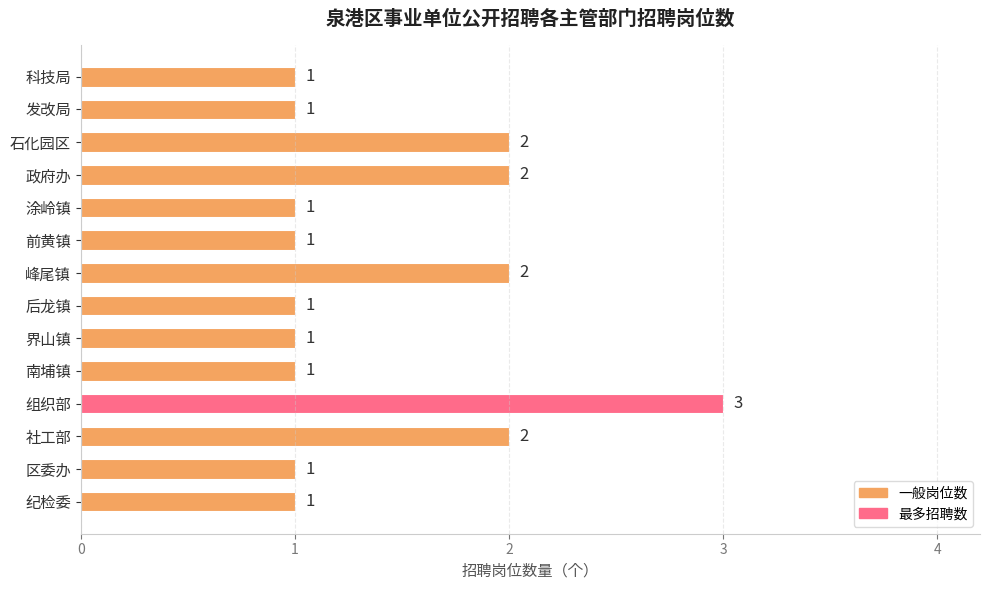

What is the maximum value shown in the chart?

3